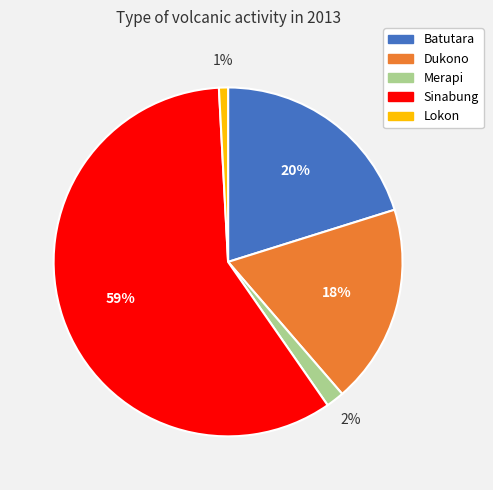

To the nearest percent, what portion does Sinabung represent?

59%